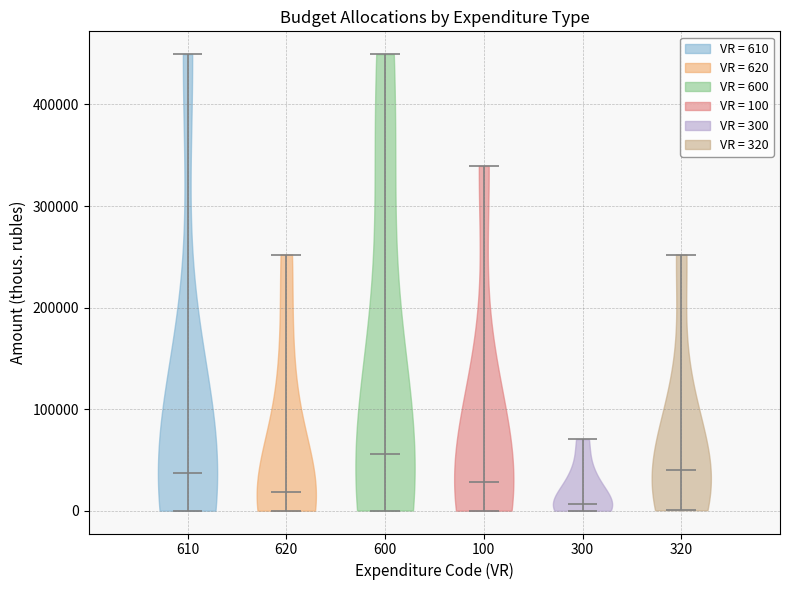

Which violin has the highest median line?

600